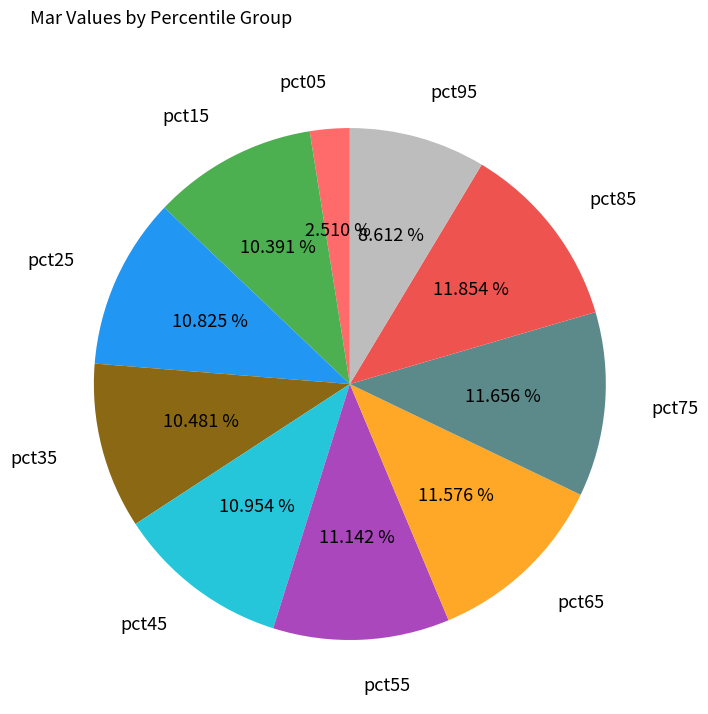

To the nearest percent, what is the difference between the pct55 and pct95 slice percentages?

3%